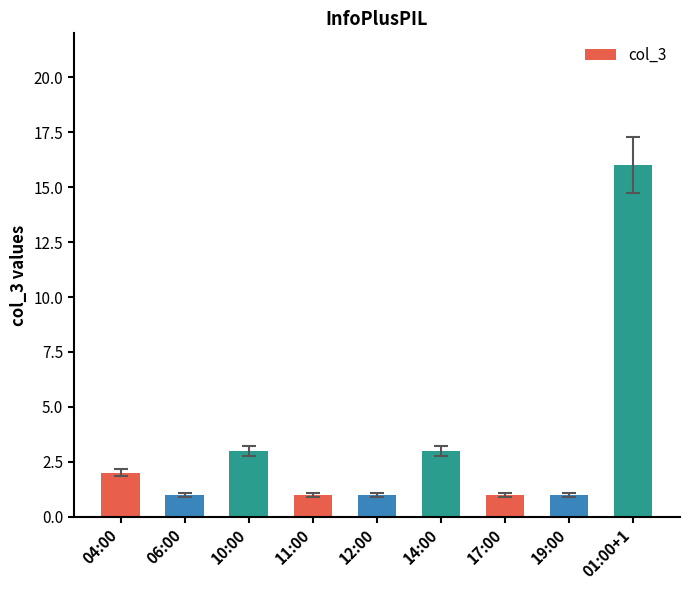

What is the maximum value shown in the chart?

16